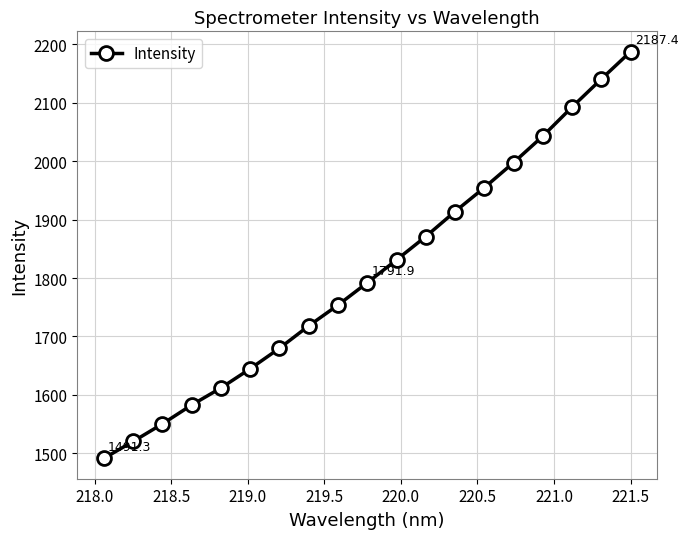

What is the sum of all values?

34375.4